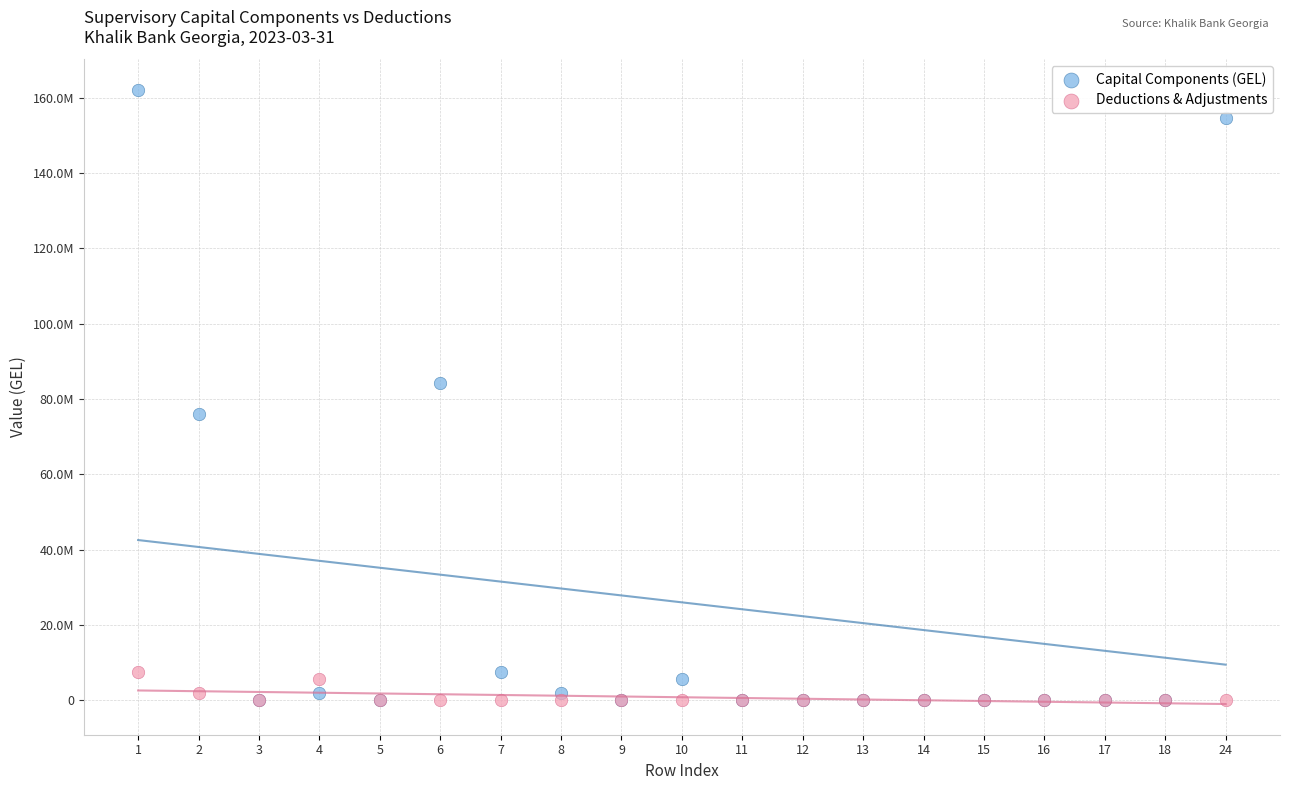

What are all the series names shown in the legend?

Capital Components (GEL), Deductions & Adjustments